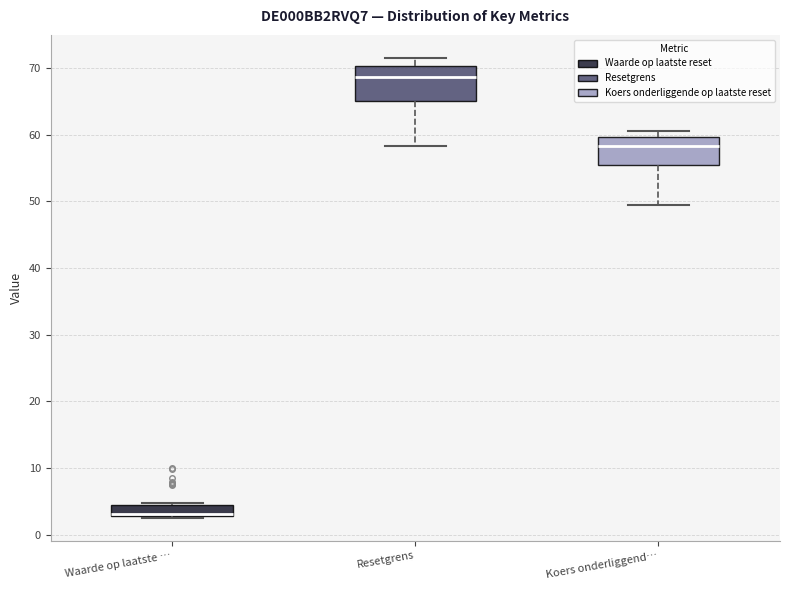

Reading left to right, read every box against the y-axis: the position of its median line, the range the box covers, and the ends of its whiskers. The values are not printed on the chart, so give them approximately, as read against the axis.

Waarde op laatste …: median 3 (just above the box's lower edge), box 3 to 5, whiskers 3 to 5
Resetgrens: median 69, box 65 to 70, whiskers 58 to 72
Koers onderliggend…: median 58, box 56 to 60, whiskers 49 to 61